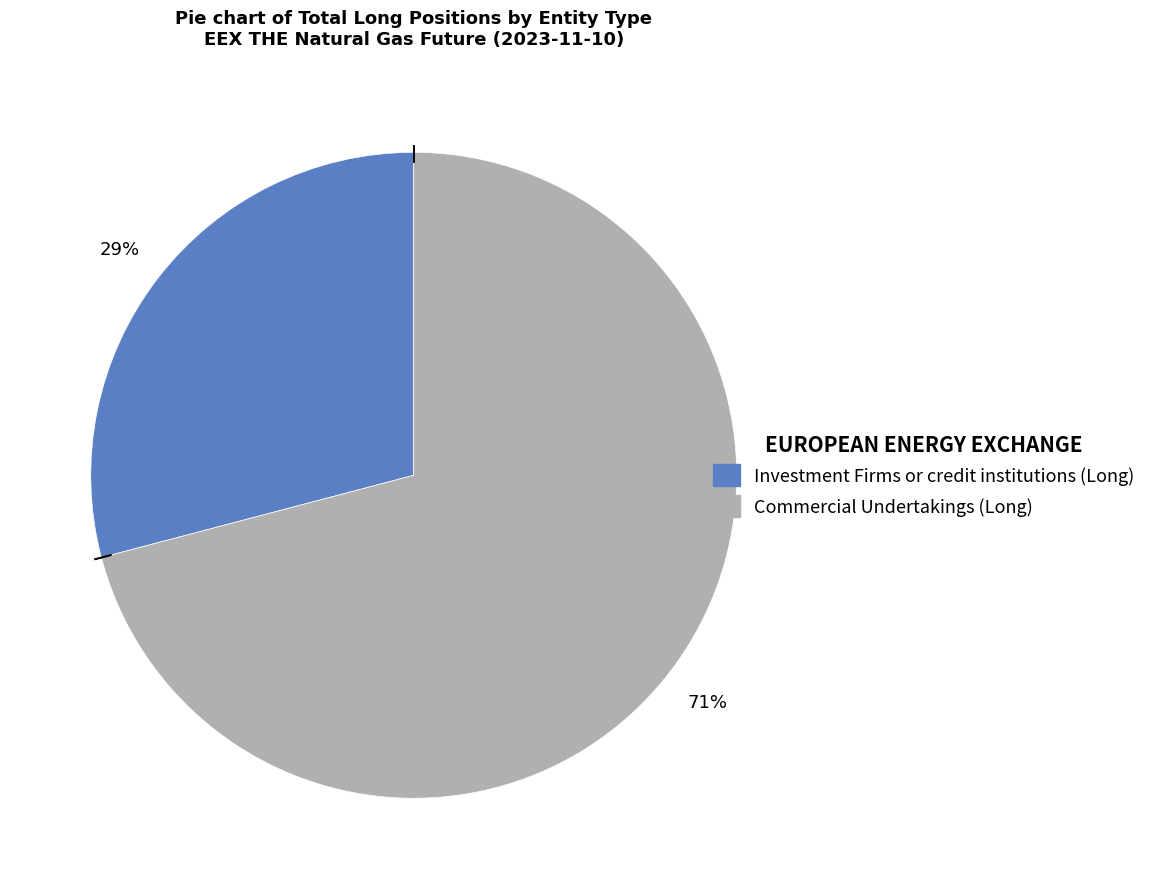

Which category has the smallest portion of the pie?

Investment Firms or credit institutions (Long)